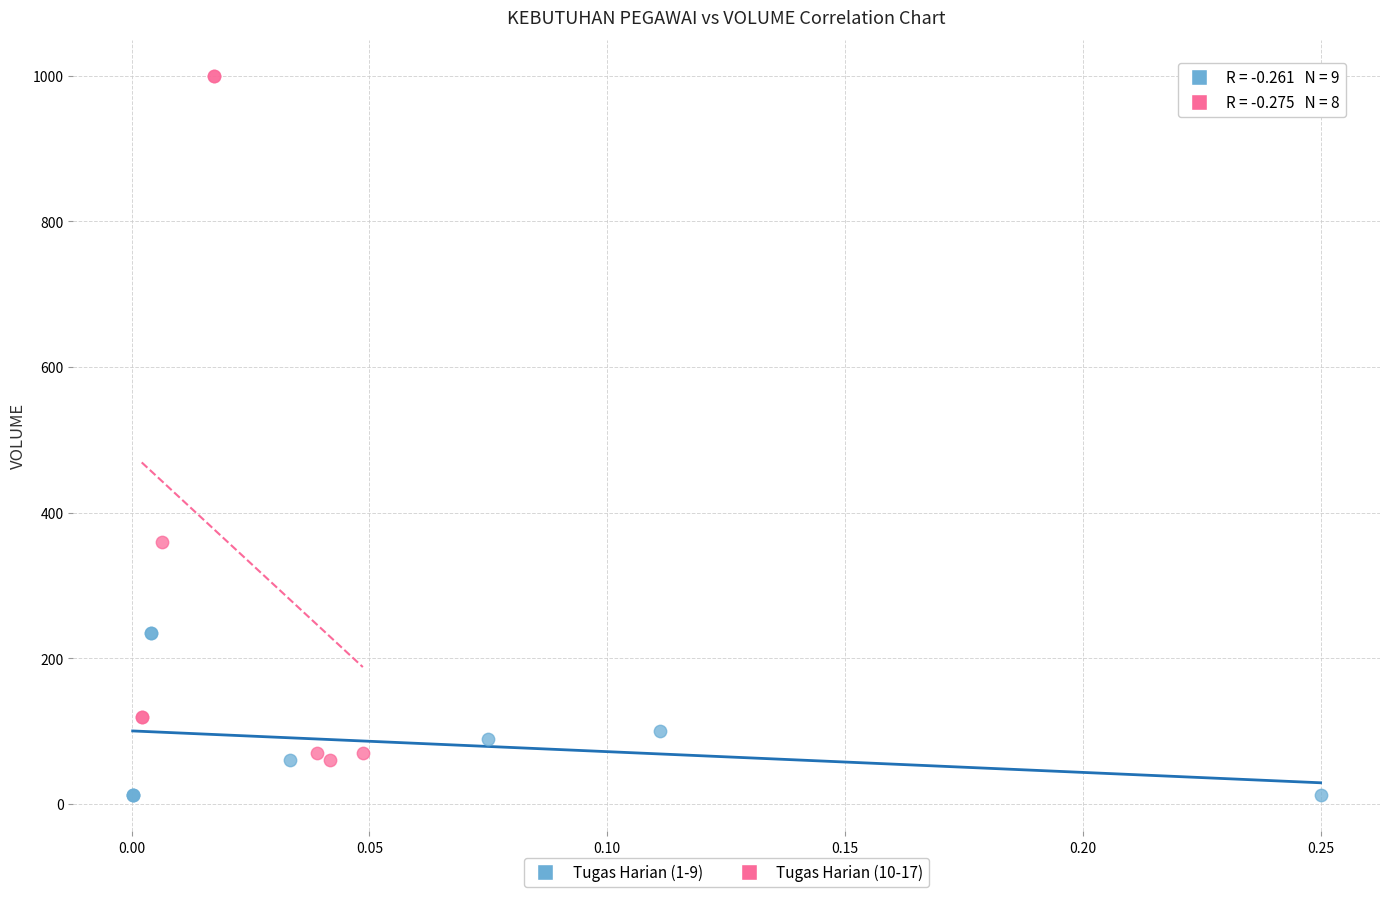

Which series contains the lowest Y value?

Tugas Harian (1-9)